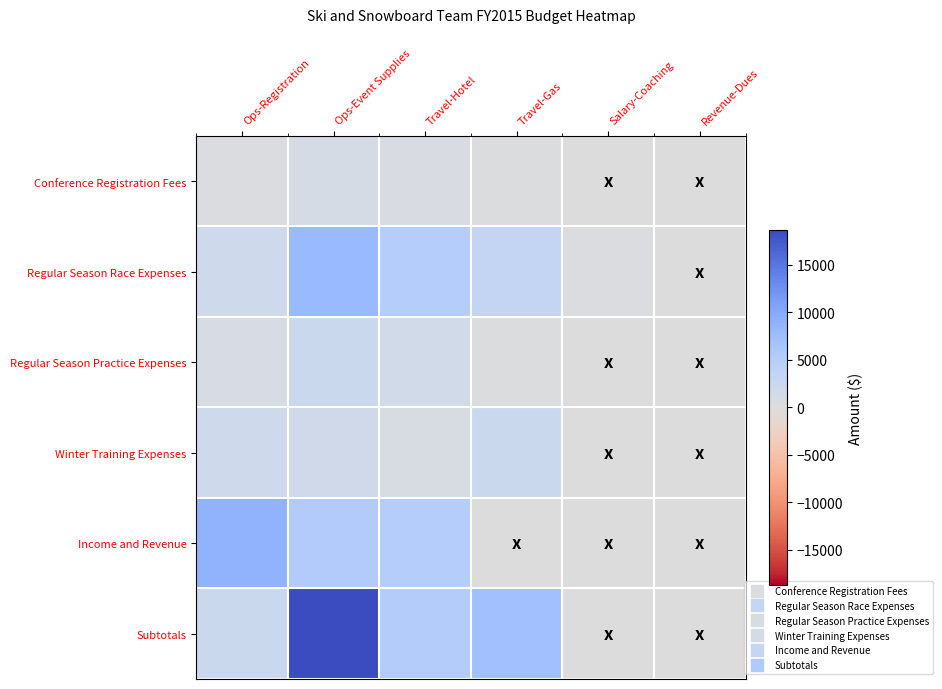

Between Revenue-Dues and Travel-Hotel, which is larger?

Travel-Hotel